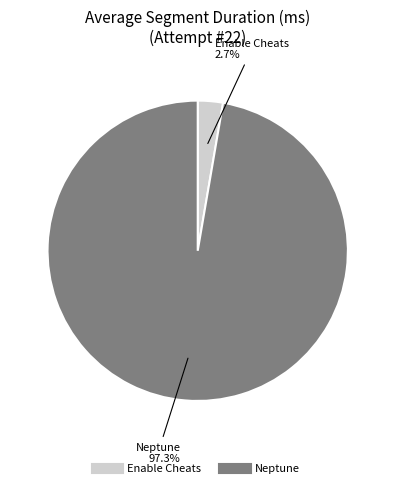

Is it true that Enable Cheats is 3% of the pie?

True